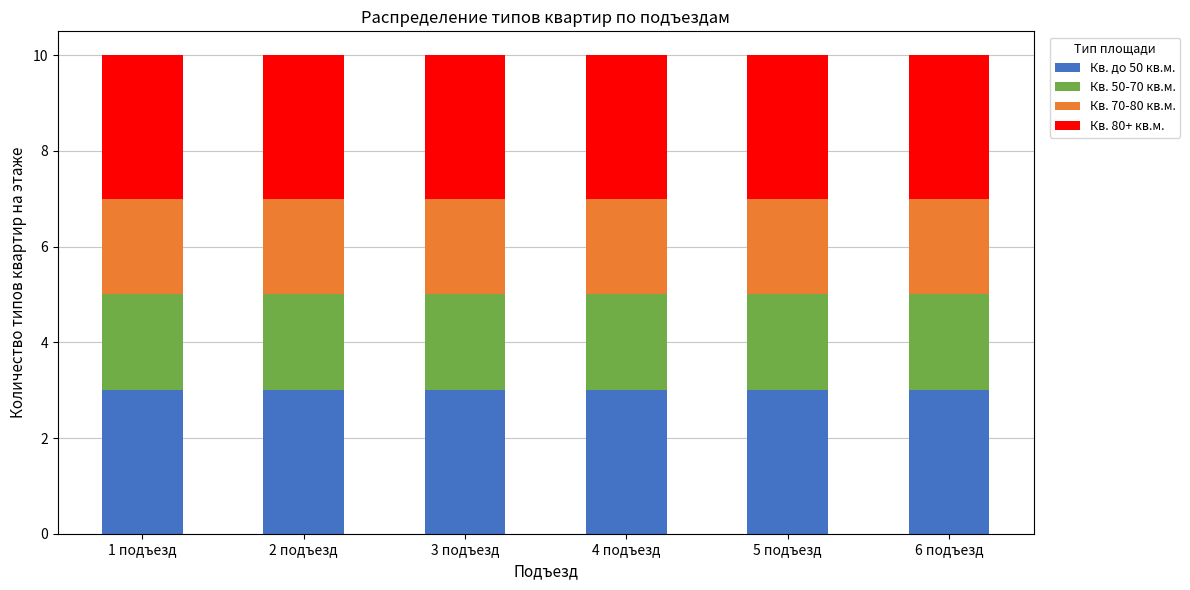

What is the highest value of the Кв. до 50 кв.м. series?

3